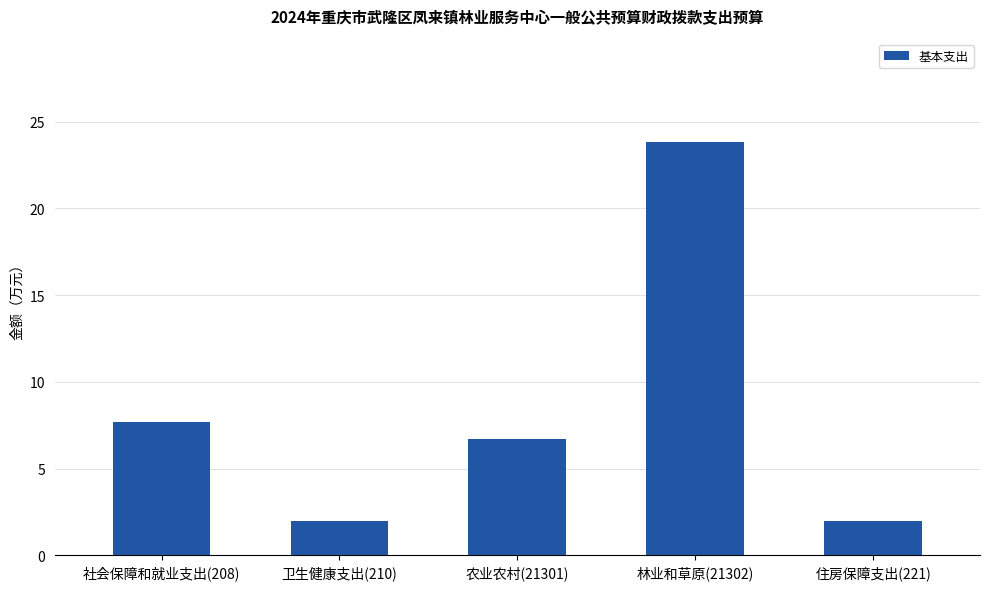

Where is the data nearest to the value 12?

社会保障和就业支出(208)